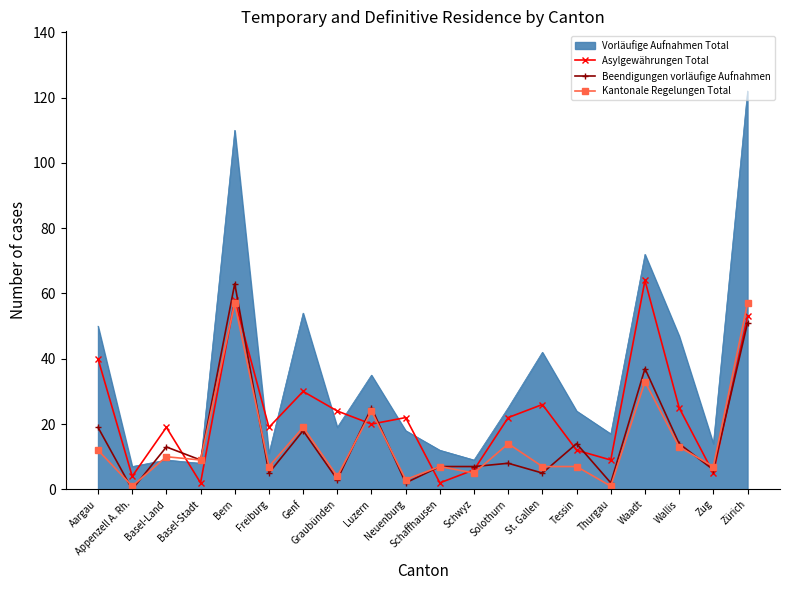

Between which two adjacent categories do Kantonale Regelungen Total and Asylgewährungen Total first intersect?

Basel-Land and Basel-Stadt